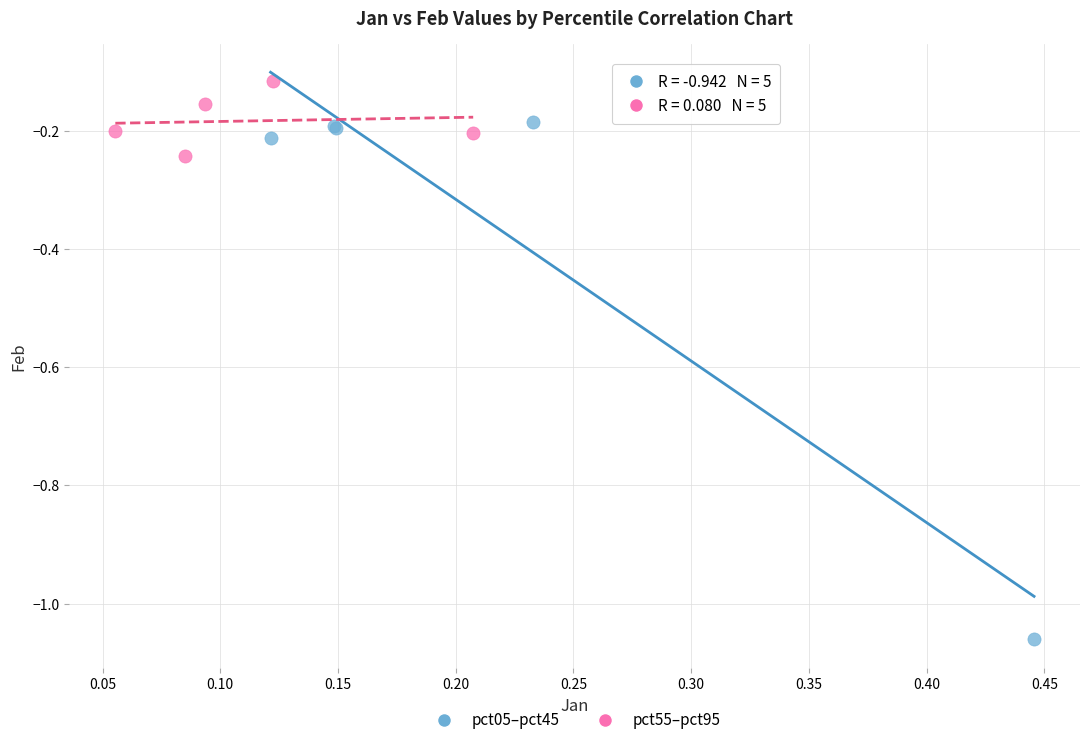

Which series has the widest spread of Y values?

pct05–pct45